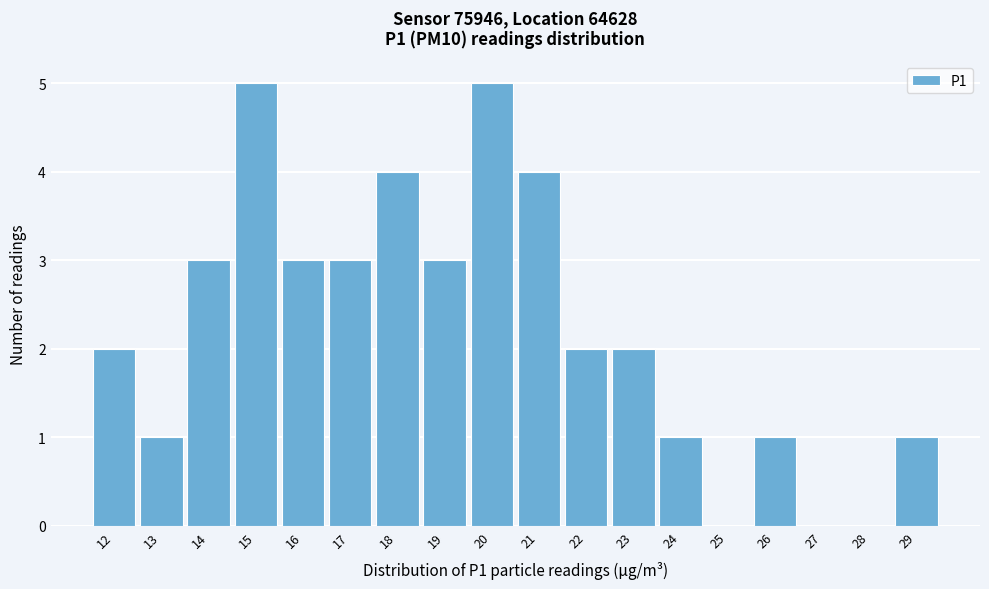

Reading left to right, list every bar in this chart as the range it spans on the x-axis followed by its height. The values are not printed on the chart, so give them approximately, as read against the axis.

11.5 to 12.5: 2
12.5 to 13.5: 1
13.5 to 14.5: 3
14.5 to 15.5: 5
15.5 to 16.5: 3
16.5 to 17.5: 3
17.5 to 18.5: 4
18.5 to 19.5: 3
19.5 to 20.5: 5
20.5 to 21.5: 4
21.5 to 22.5: 2
22.5 to 23.5: 2
23.5 to 24.5: 1
24.5 to 25.5: 0
25.5 to 26.5: 1
26.5 to 27.5: 0
27.5 to 28.5: 0
28.5 to 29.5: 1